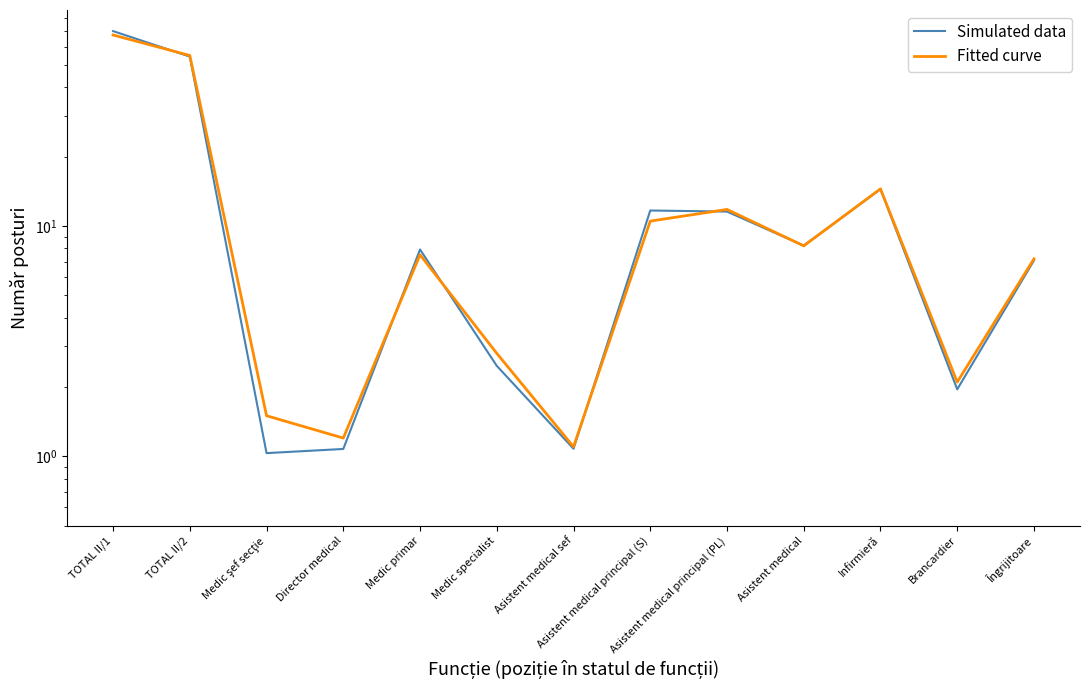

Rank the series at Medic primar from highest to lowest value.

Simulated data, Fitted curve